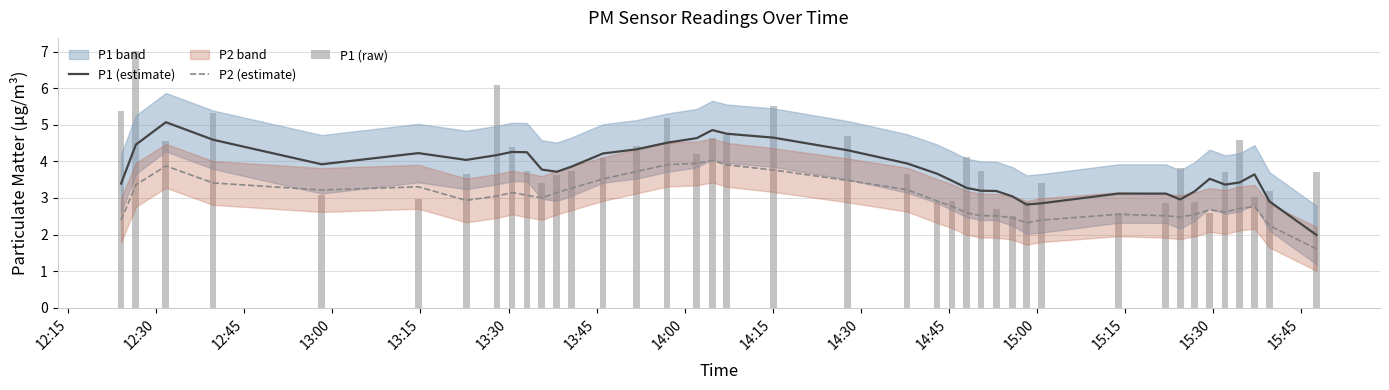

At how many categories does at least one series exceed 2?

40